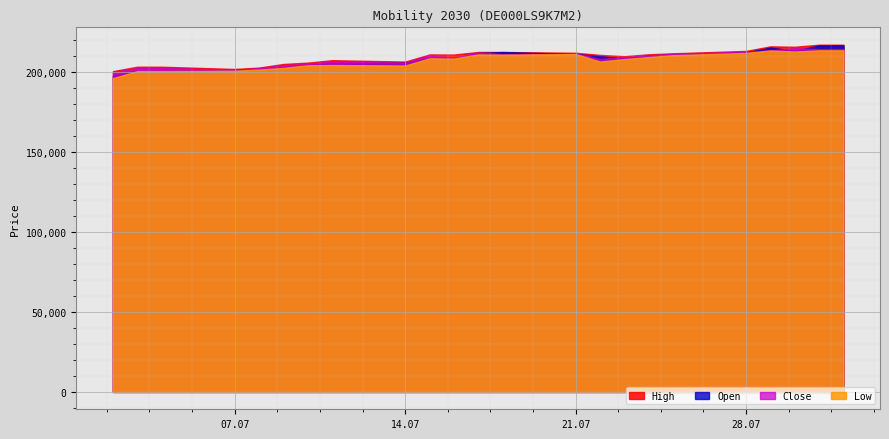

At which label is Close closest to 207510?

11.07.2025